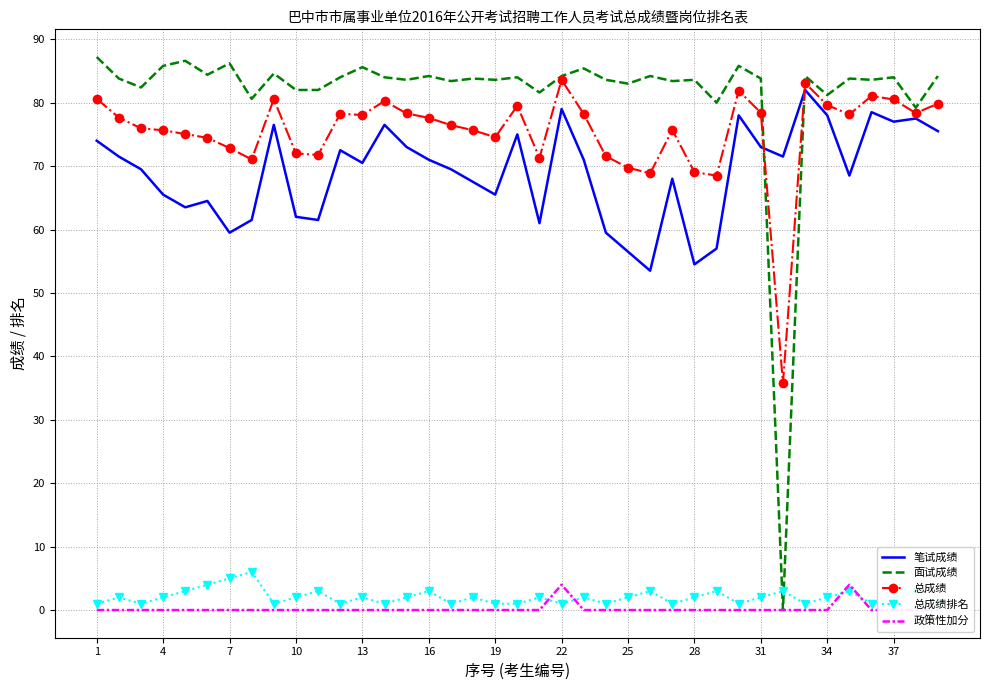

How many data points in 总成绩排名 are less than 2?

15